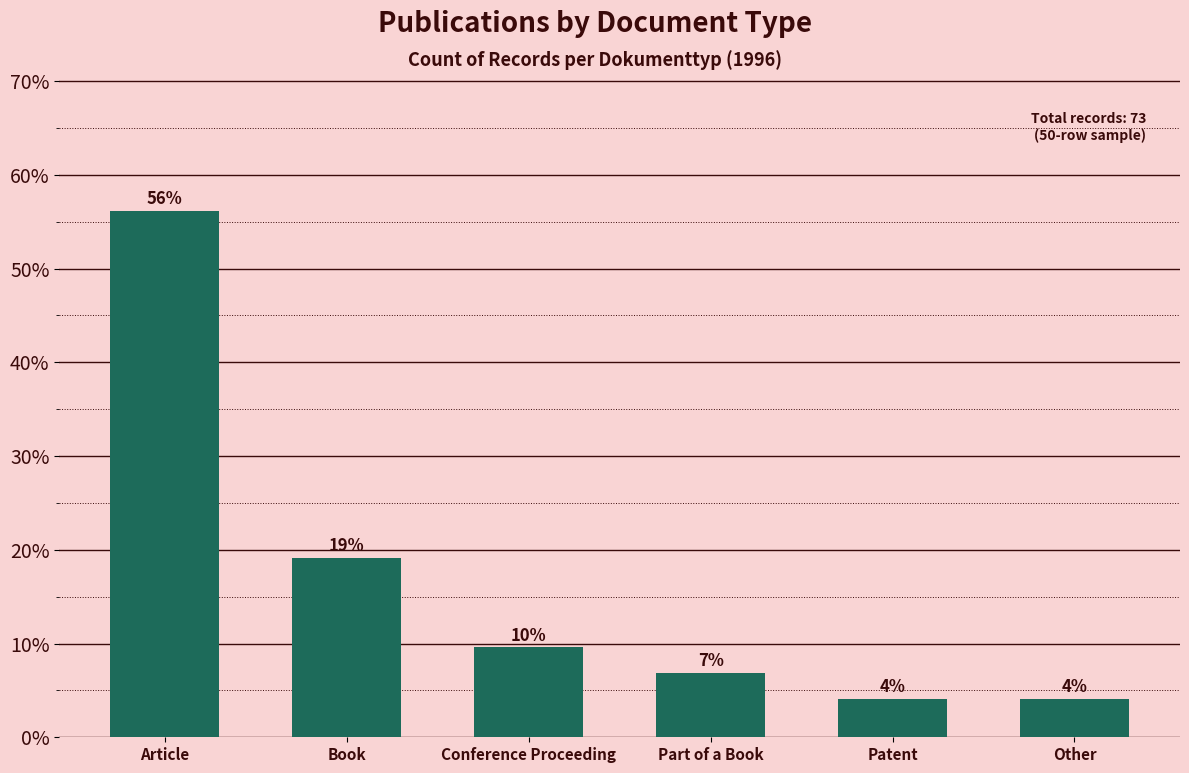

Which label corresponds to the largest value in the chart?

Article